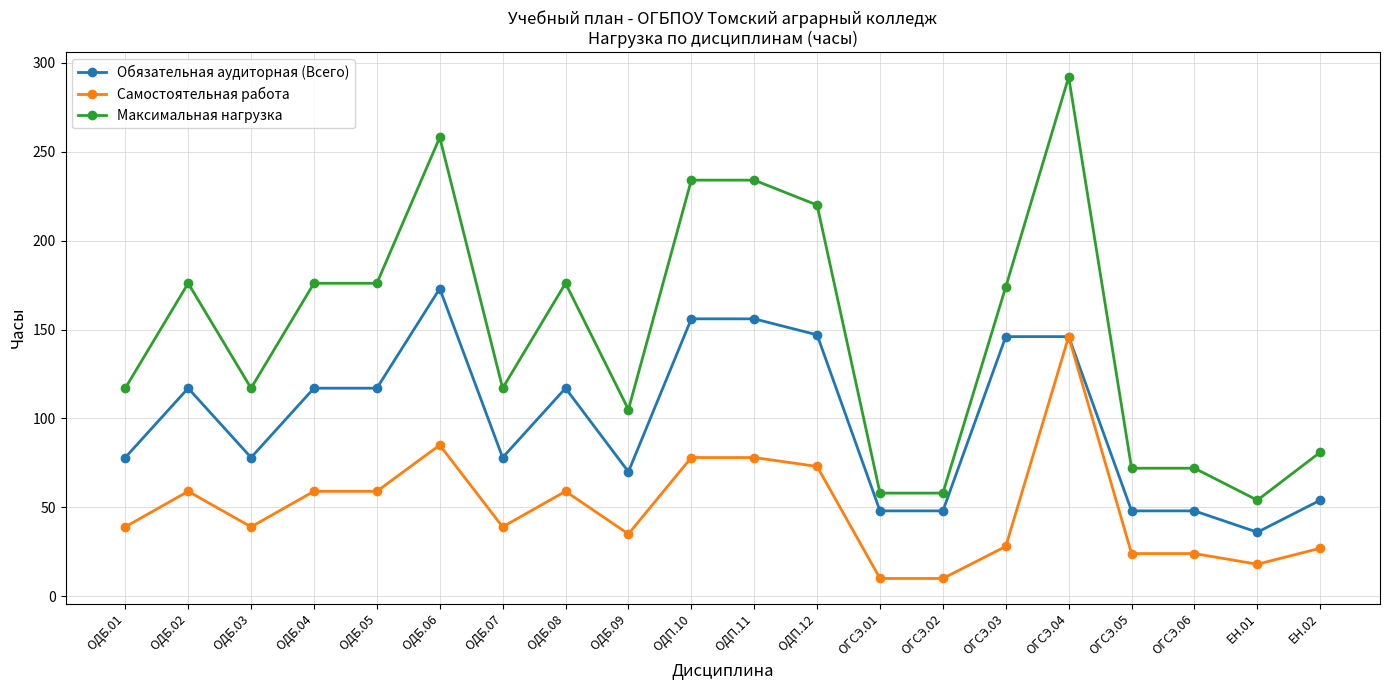

What is the smallest value displayed?

10